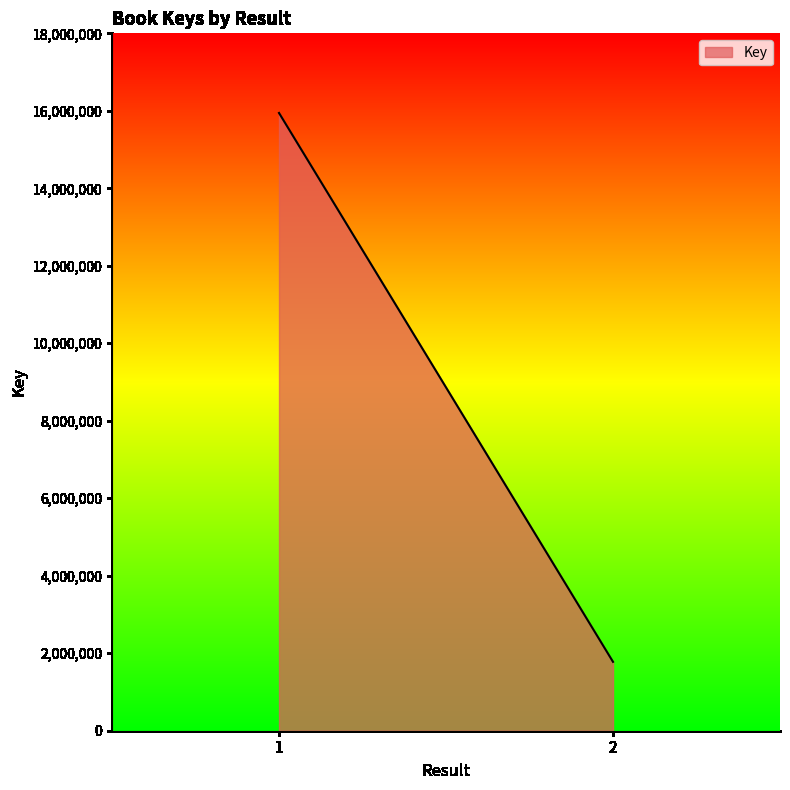

List the labels in order of value, largest first.

1, 2